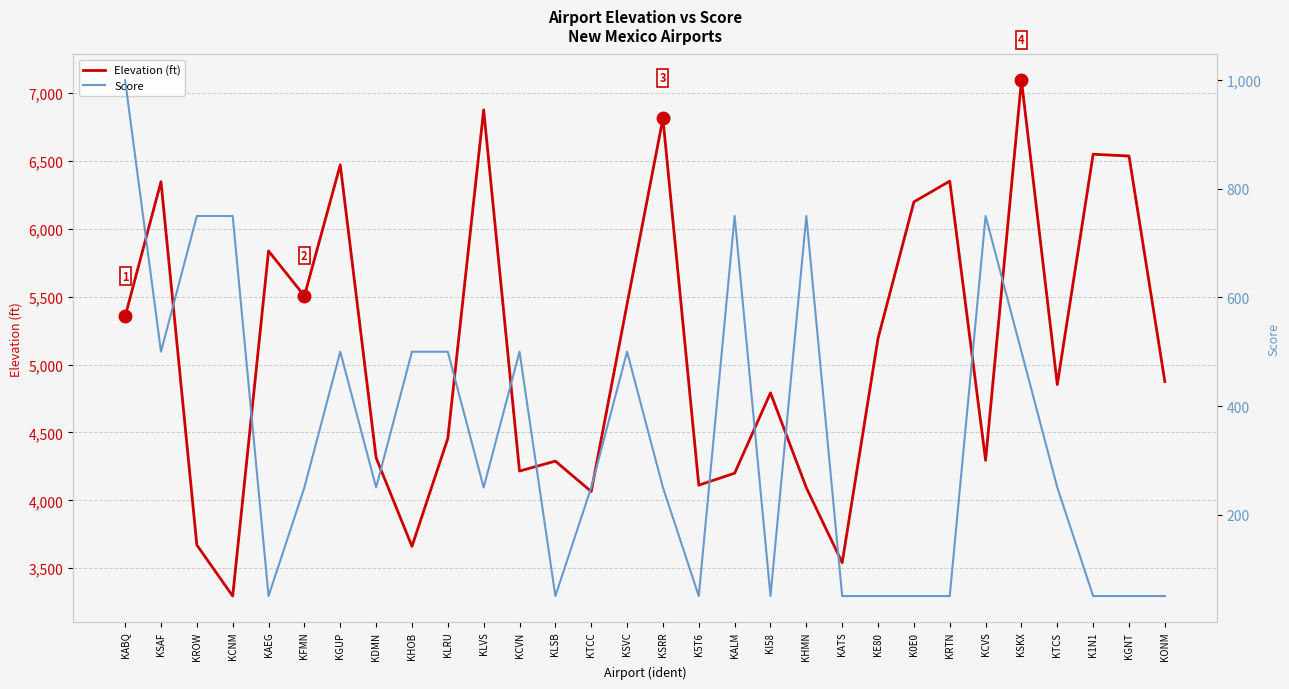

Which series has the widest spread of values?

Elevation (ft)